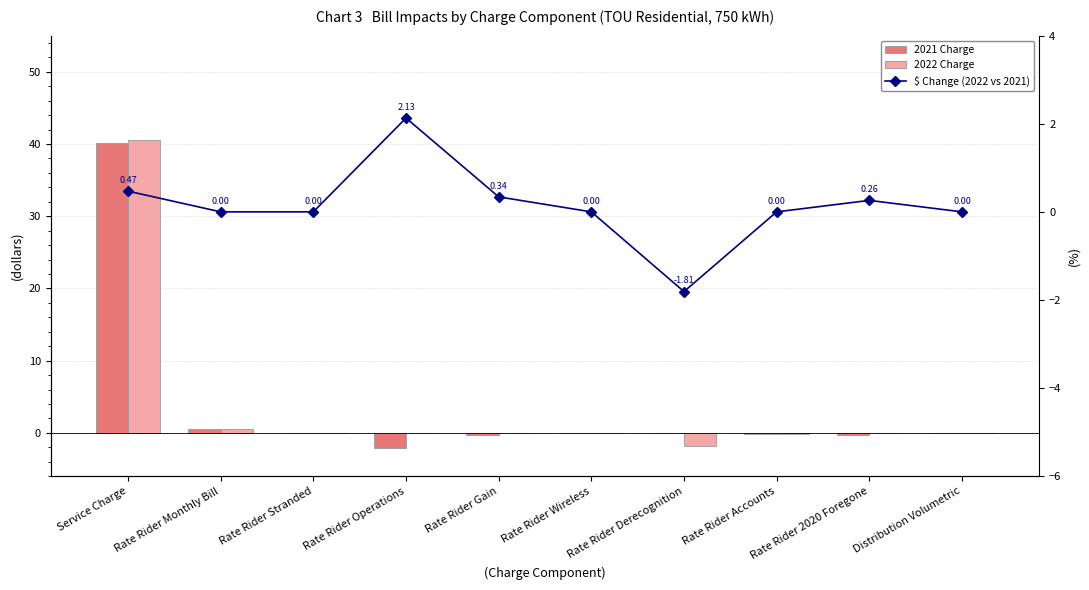

Where is $ Change (2022 vs 2021) nearest to the value 0?

Rate Rider Monthly Bill